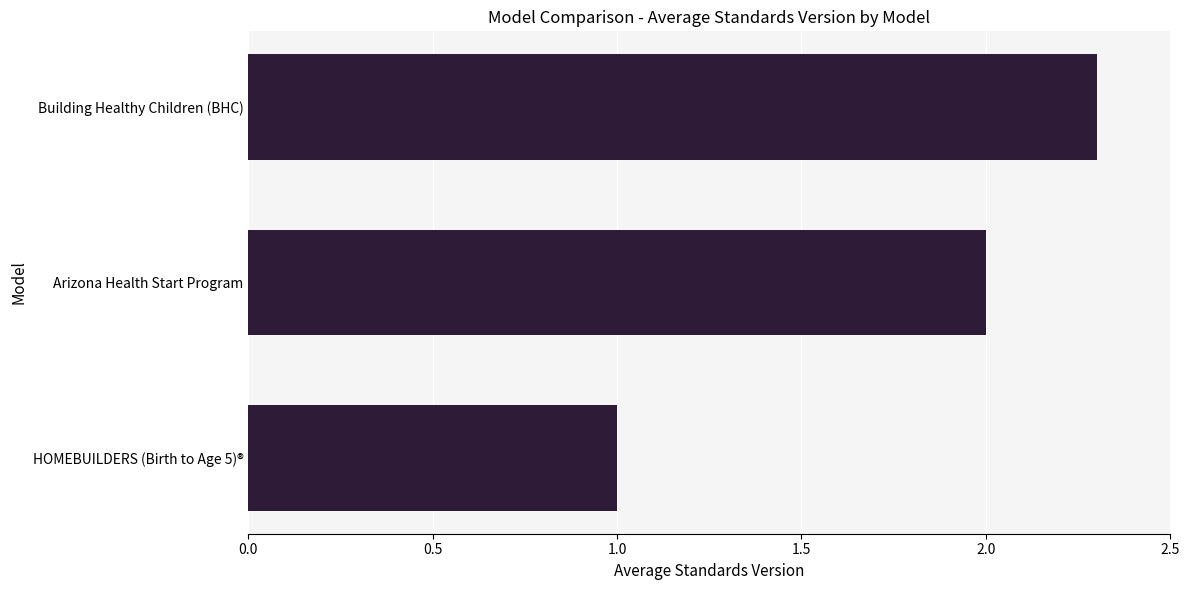

The value at HOMEBUILDERS (Birth to Age 5)® is 1.0. True or false?

True